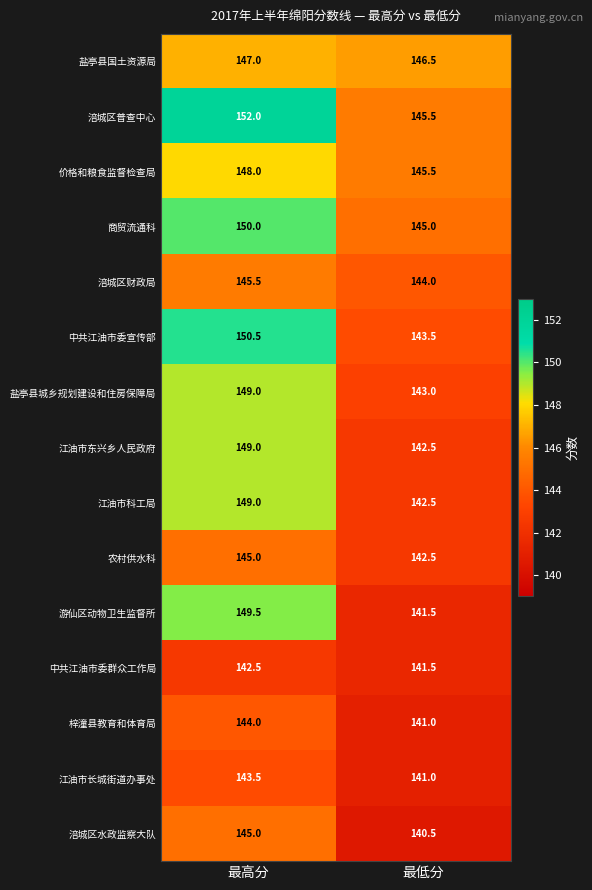

Which series has the largest range (max minus min)?

游仙区动物卫生监督所